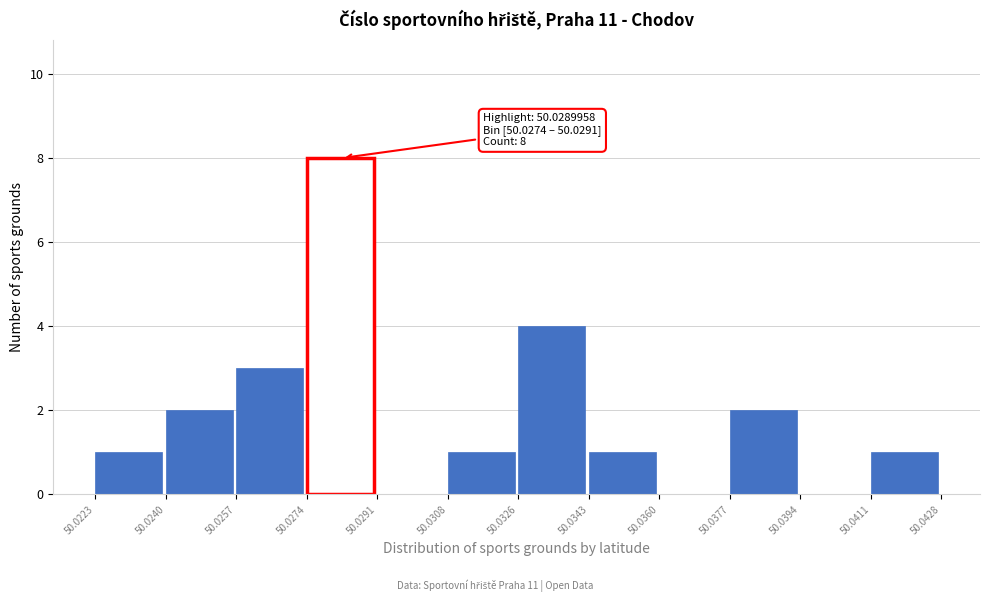

Over which range of the x-axis is the bar tallest?

50.0274 to 50.0291